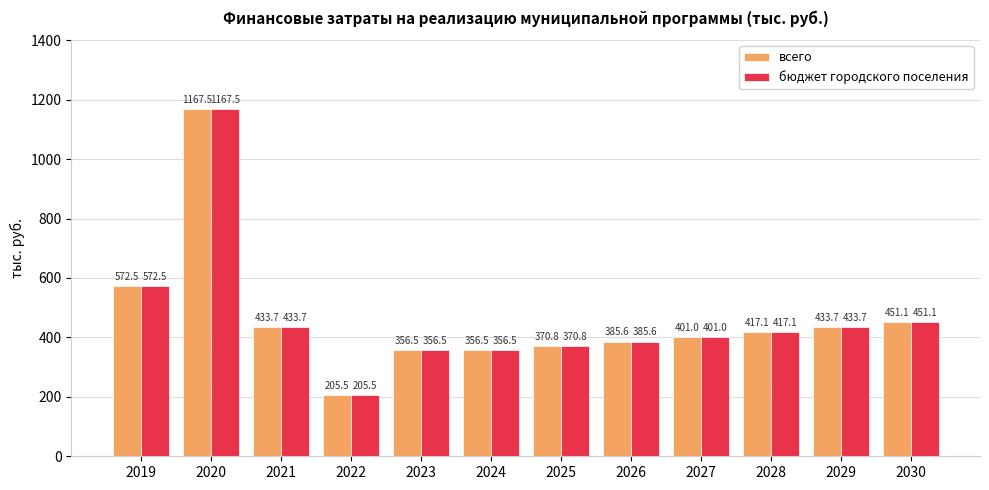

At which category is the sum across all series the highest?

2020